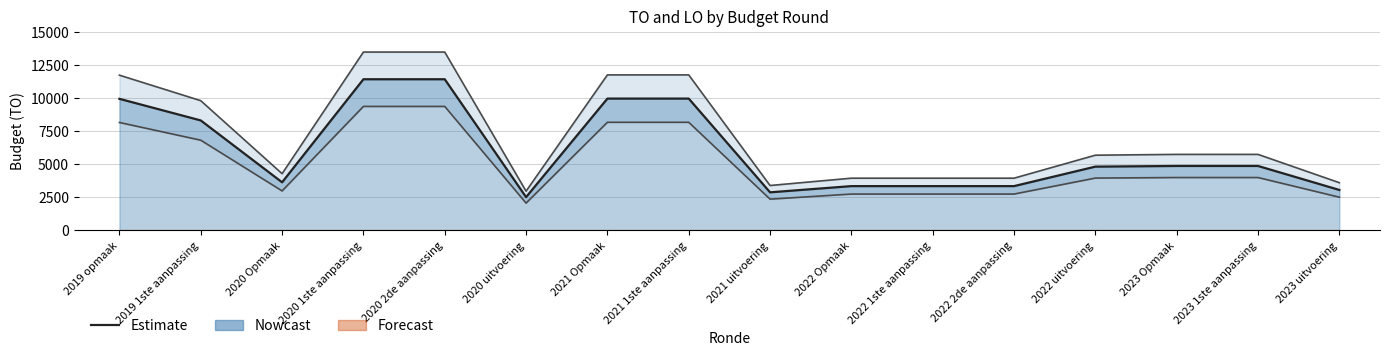

At which category does the chart reach its minimum across all series?

2020 uitvoering